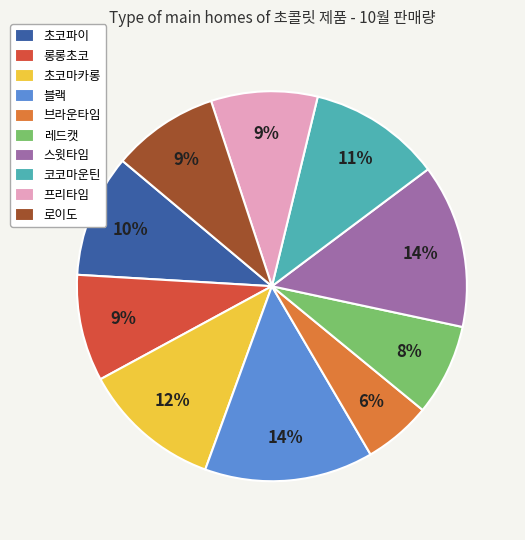

How many segments does this pie chart have?

10